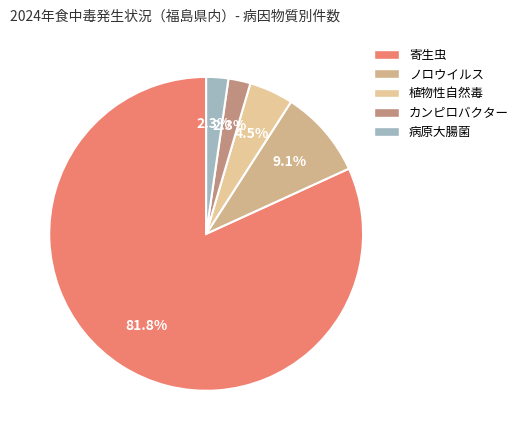

How many slices are in this pie chart?

5